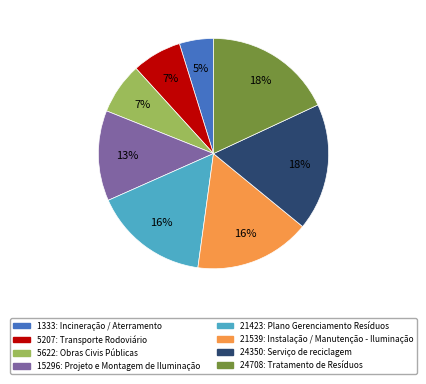

To the nearest percent, what percentage of the pie is 5207: Transporte Rodoviário?

7%